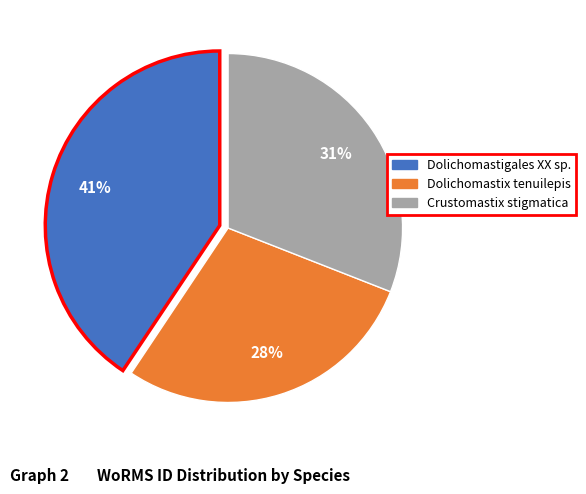

What percentage is the Dolichomastigales XX sp. slice, to the nearest percent?

41%